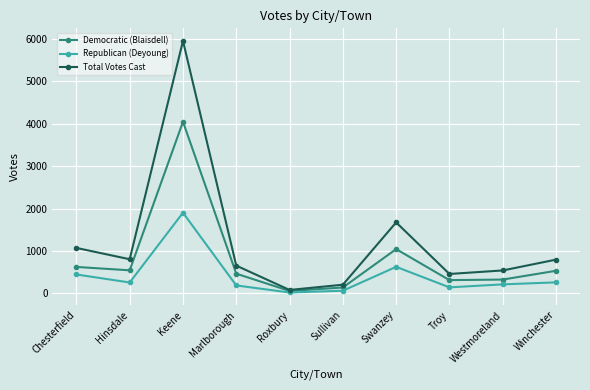

Does the chart have visible grid lines?

Yes